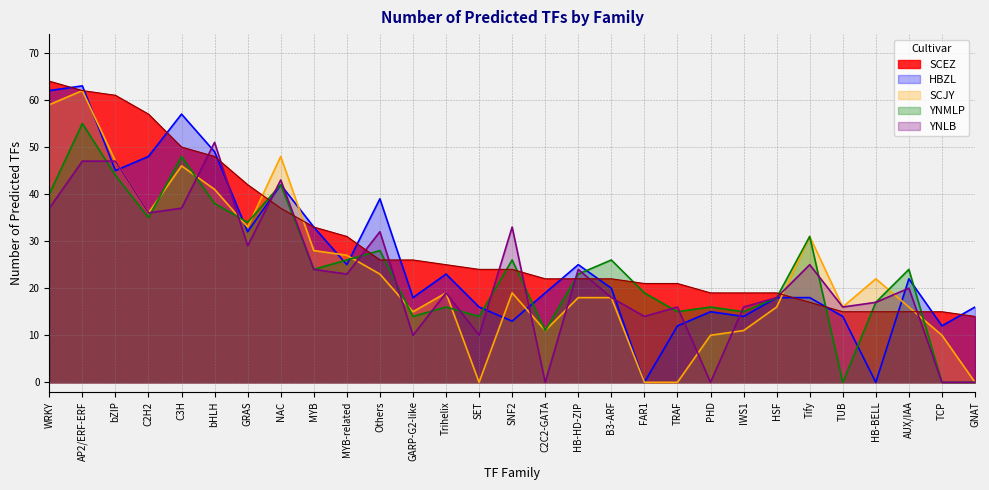

How many times do HBZL and SCJY cross each other?

10